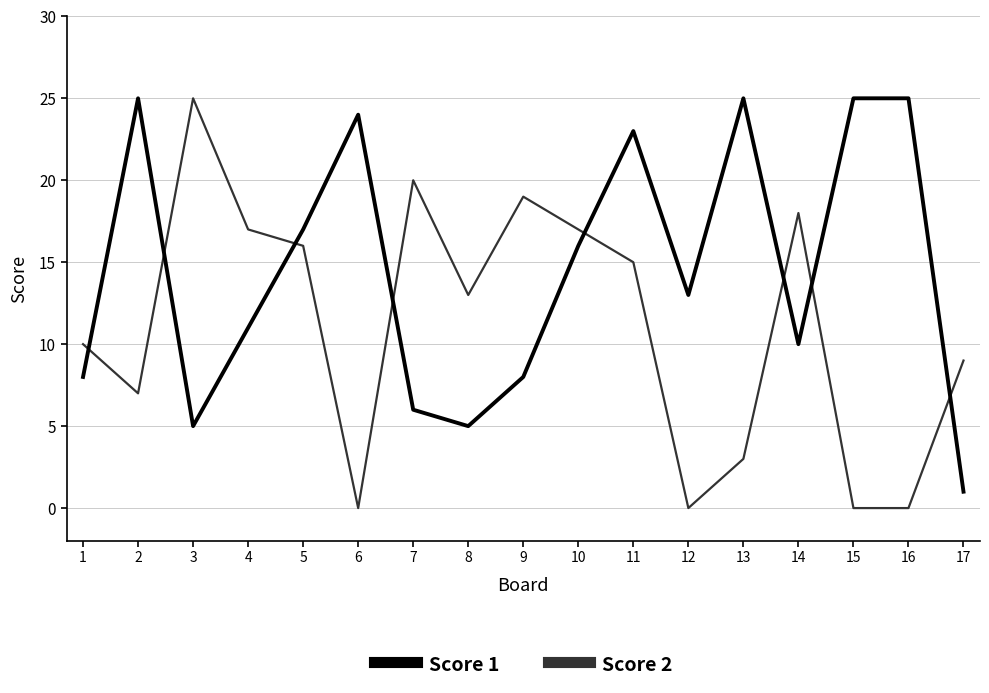

At which category is the sum across all series the highest?

11